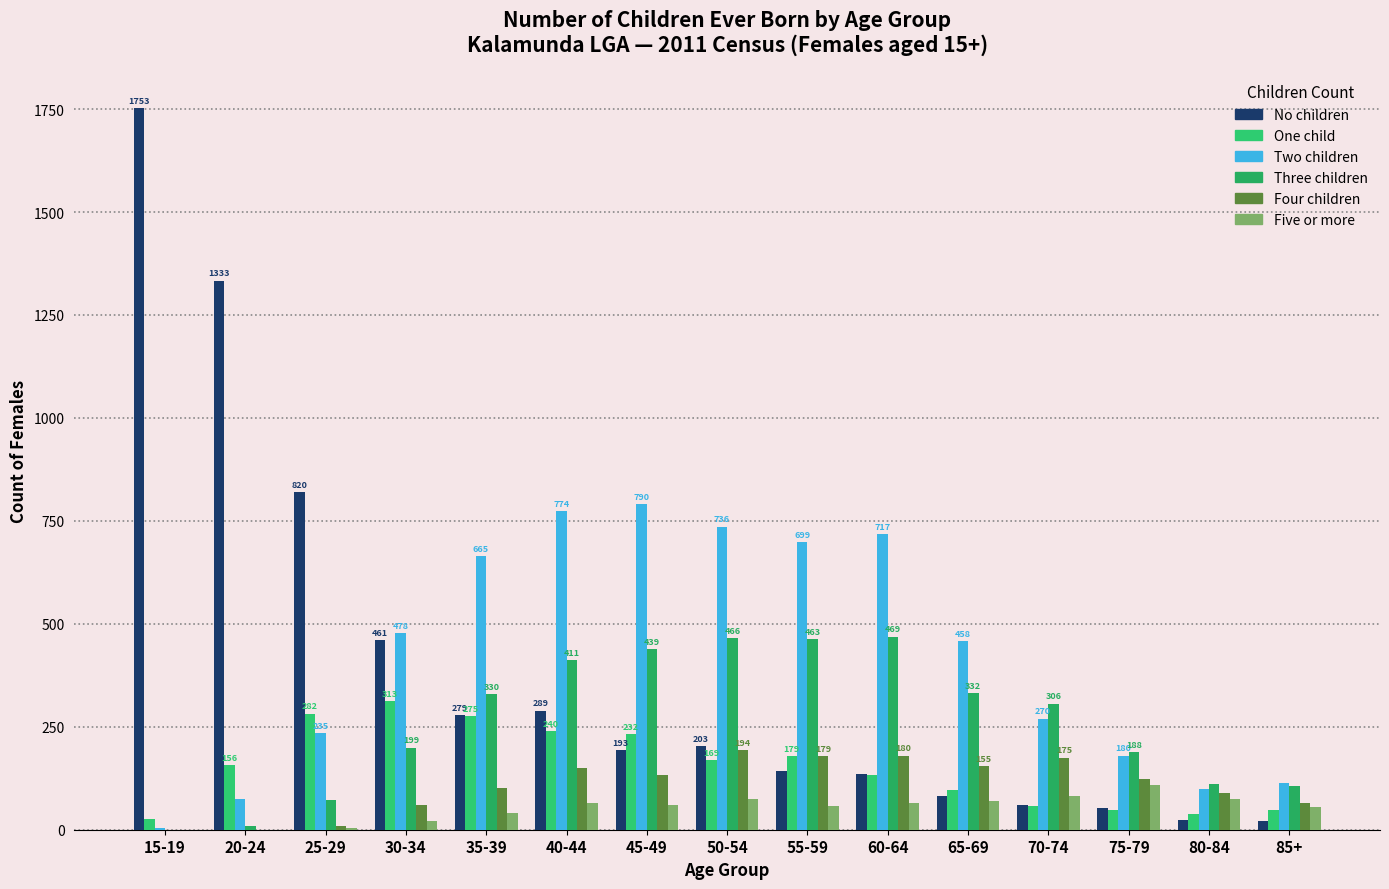

Reading right to left, list all the values displayed in this chart.

No children: 22	24	52	60	82	136	143	203	193	289	279	461	820	1333	1753
One child: 49	39	49	57	96	134	179	169	232	240	275	313	282	156	26
Two children: 114	99	180	270	458	717	699	736	790	774	665	478	235	74	4
Three children: 106	112	188	306	332	469	463	466	439	411	330	199	71	8	0
Four children: 66	89	122	175	155	180	179	194	134	149	102	61	9	0	0
Five or more: 54	74	108	82	70	66	58	75	59	64	40	20	4	0	0